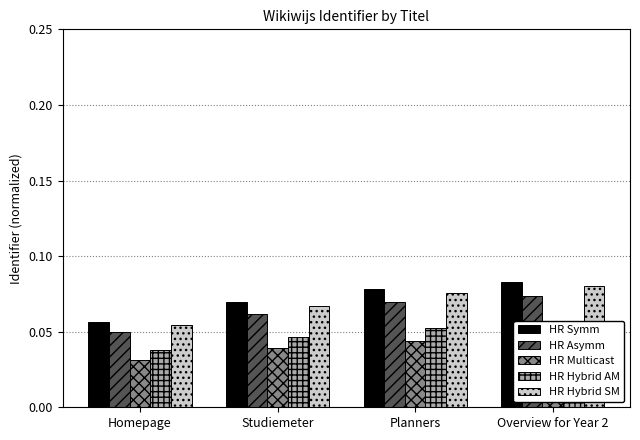

How many HR Hybrid AM values are between 0 and 1?

4